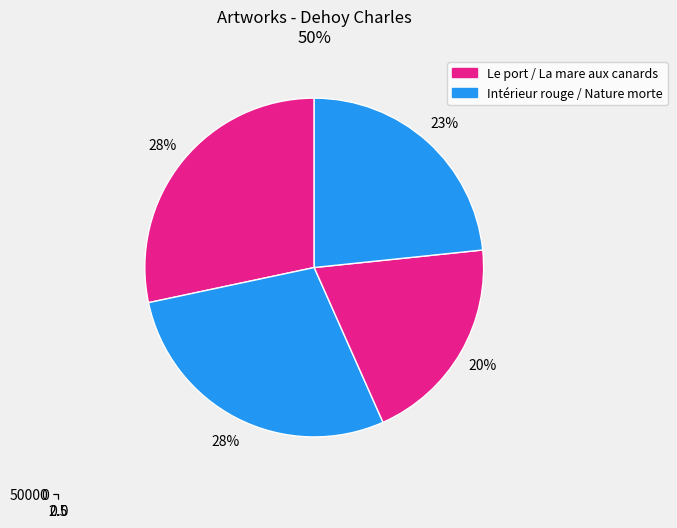

Count the number of slices in the pie.

4